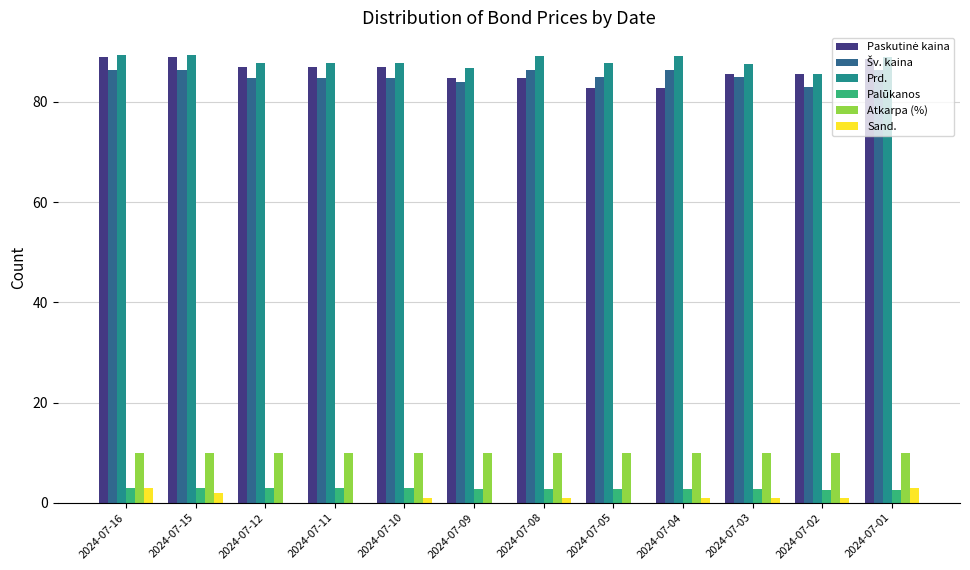

Is it true that Sand. equals 0.0 at 2024-07-09?

True